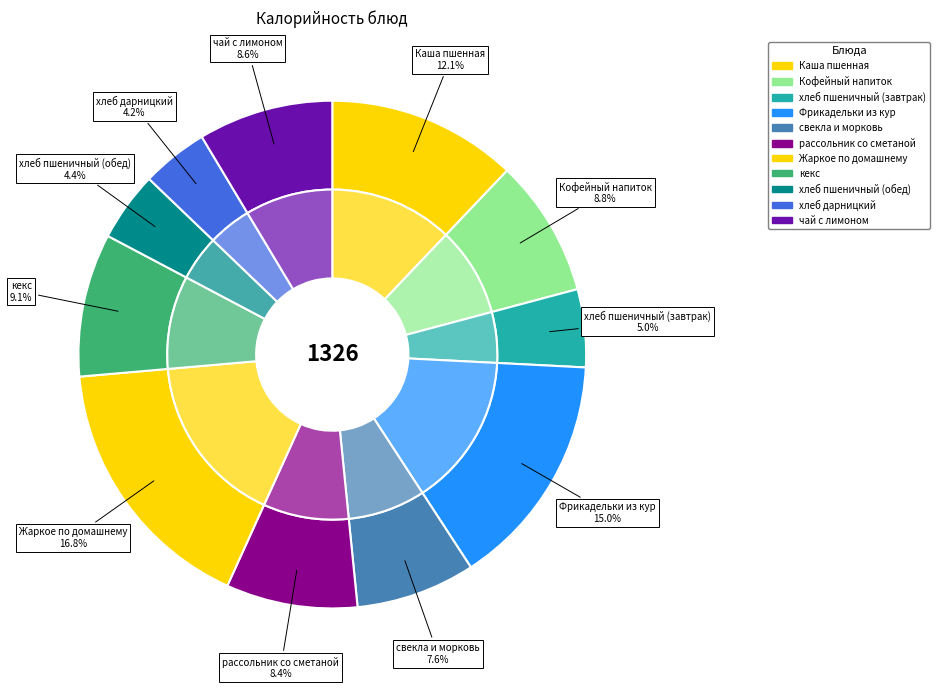

To the nearest percent, what portion does Кофейный напиток represent?

9%